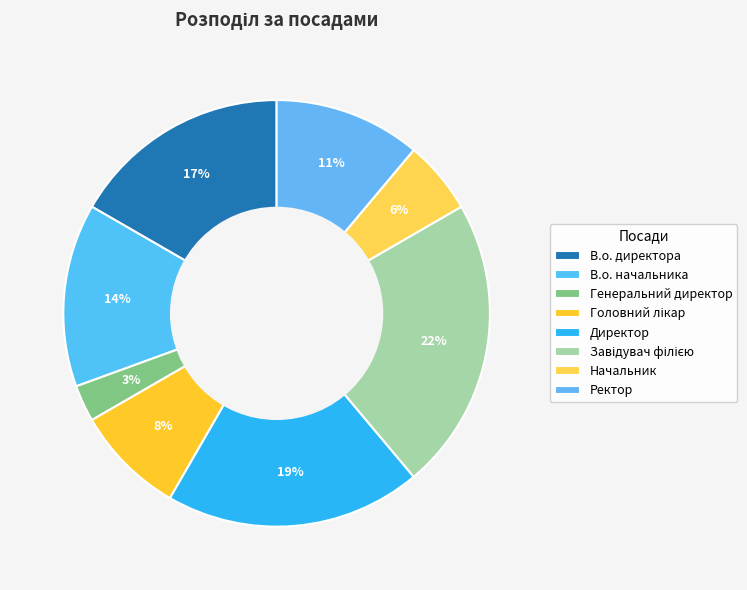

Rank the categories by value from highest to lowest.

Завідувач філією, Директор, В.о. директора, В.о. начальника, Ректор, Головний лікар, Начальник, Генеральний директор